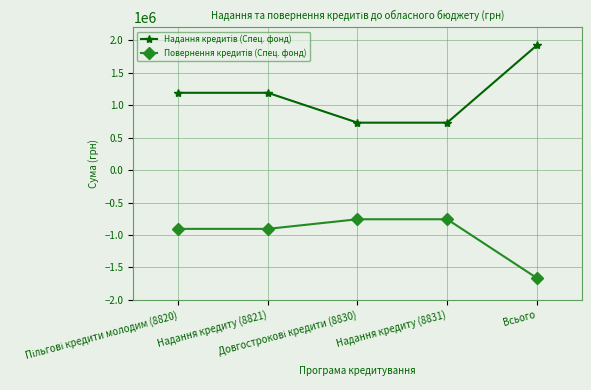

At how many categories does at least one series exceed 611553?

5